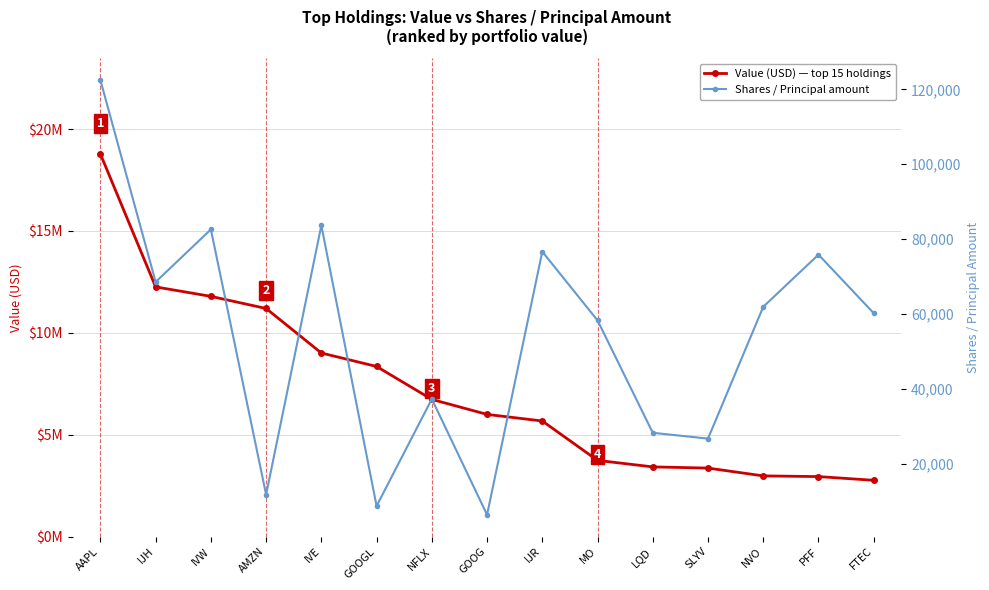

Where is the first local maximum for Shares / Principal amount?

IVW